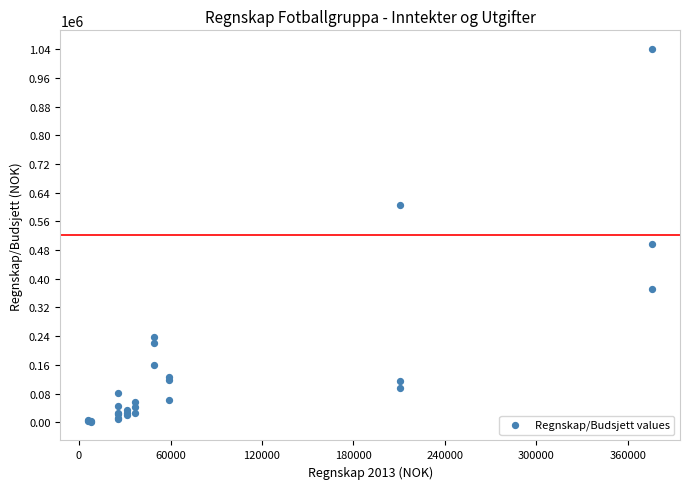

What Y value in the scatter plot is closest to 520905?

497598.0